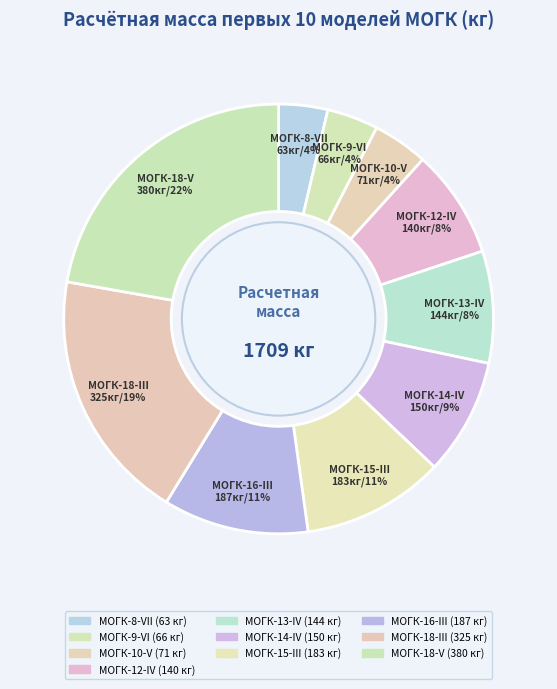

What portion of the pie excludes МОГК-12-IV?

91.8%